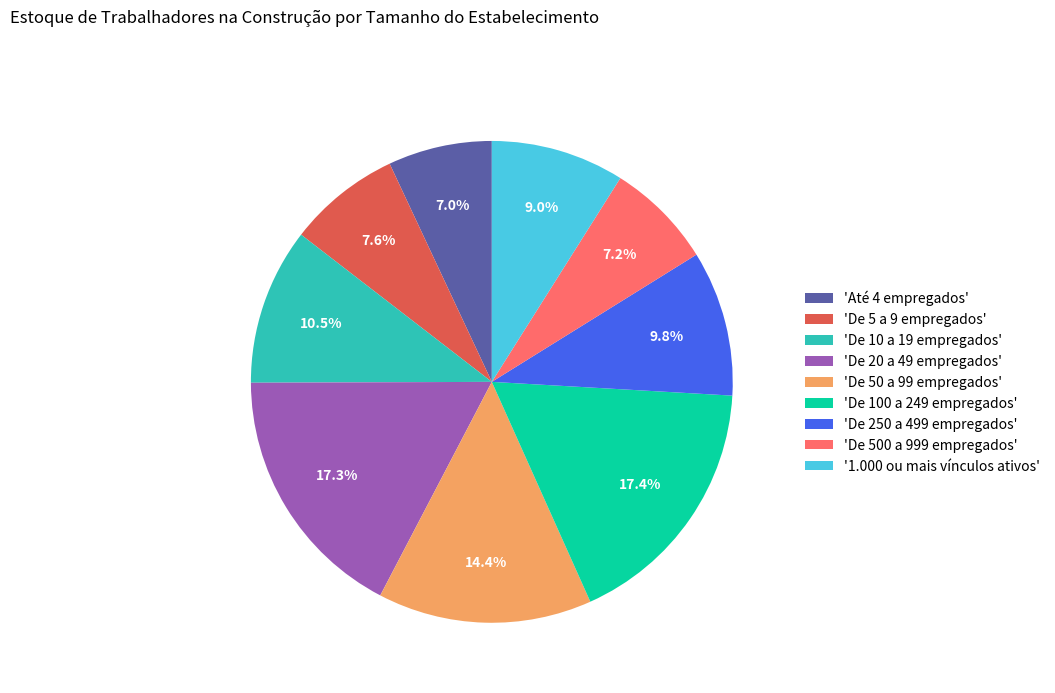

How many segments does this pie chart have?

9